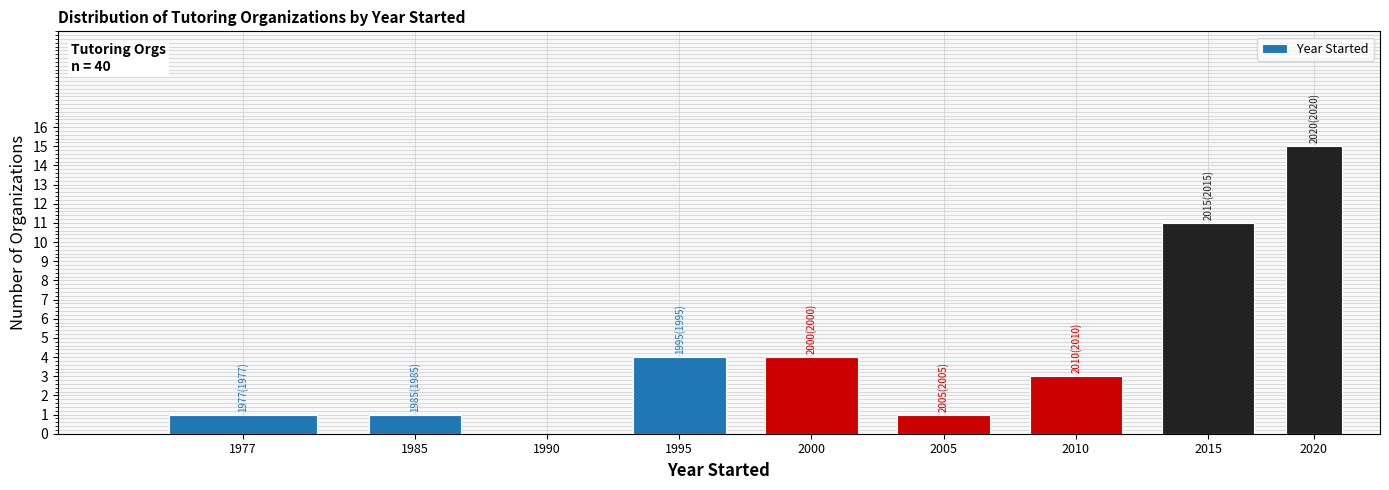

Reading right to left, extract all data points from this chart.

2020=15	2015=11	2010=3	2005=1	2000=4	1995=4	1990=0	1985=1	1977=1